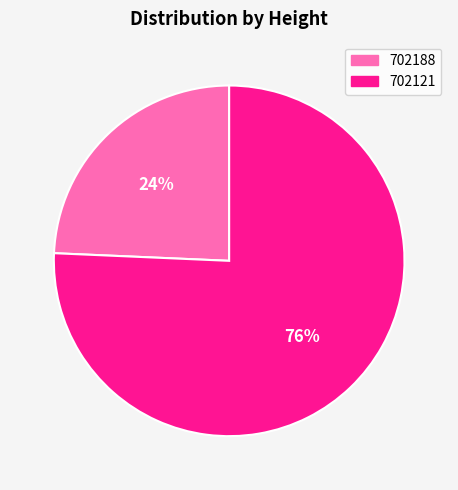

Is the sum of 702121 and 702188 greater than half?

Yes